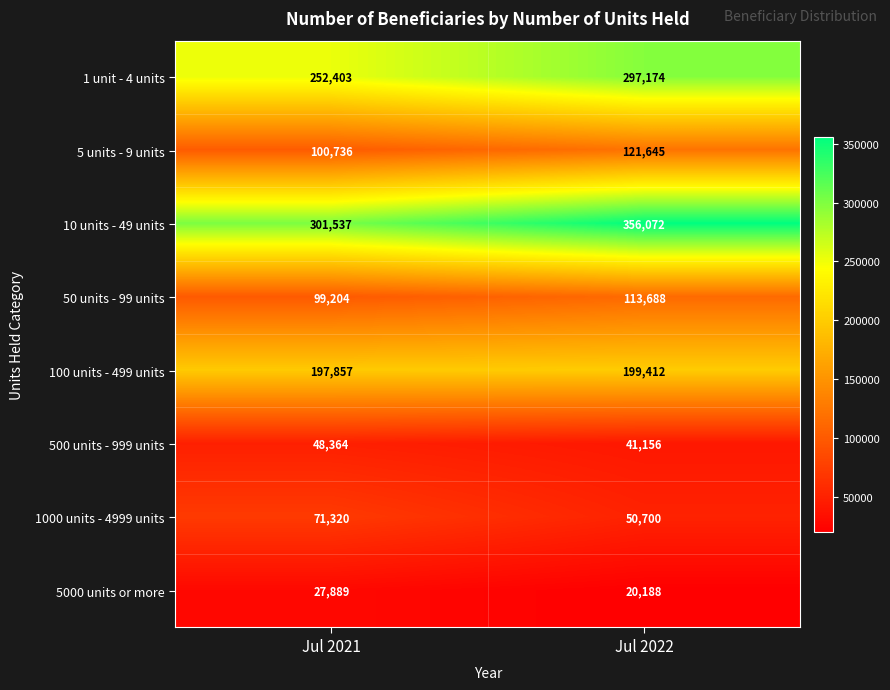

What is the total value across all series at Jul 2022?

1200035